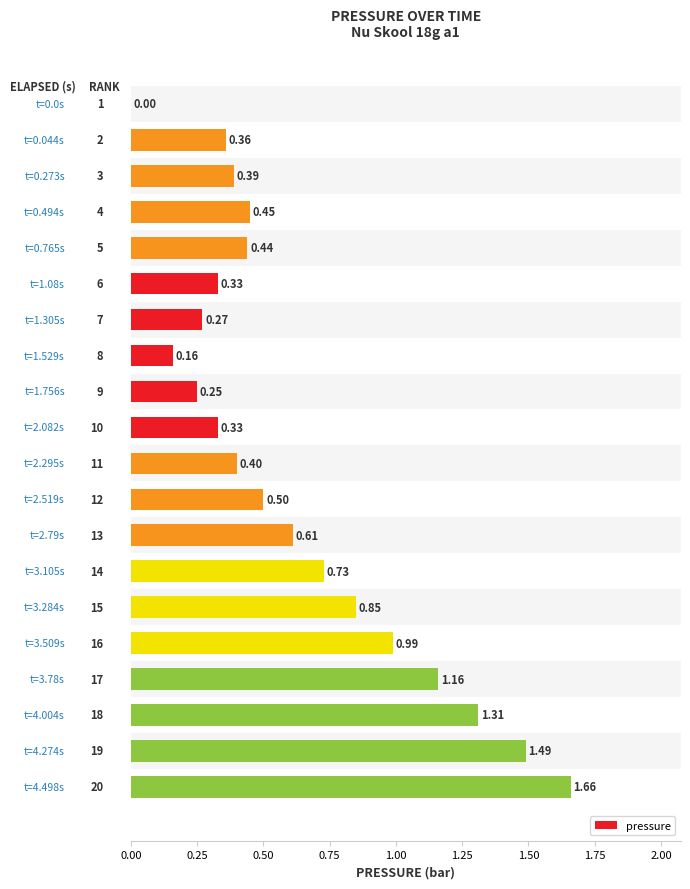

What is the sum of all values?

12.7